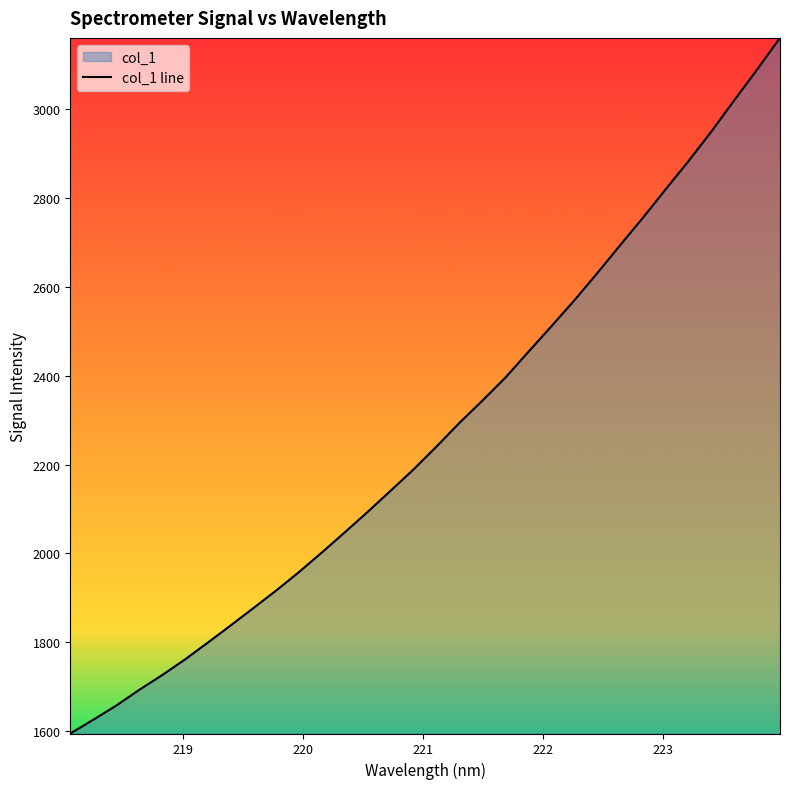

What is the greatest value displayed?

3160.9